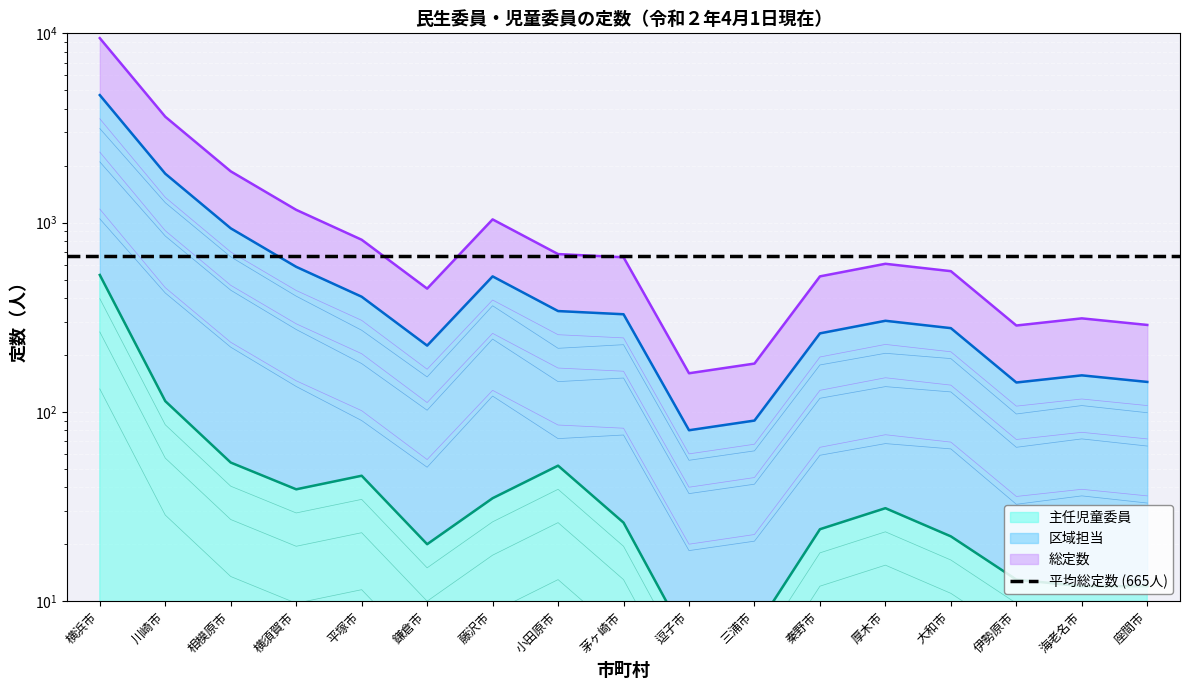

Which series has the largest total across all categories?

総定数